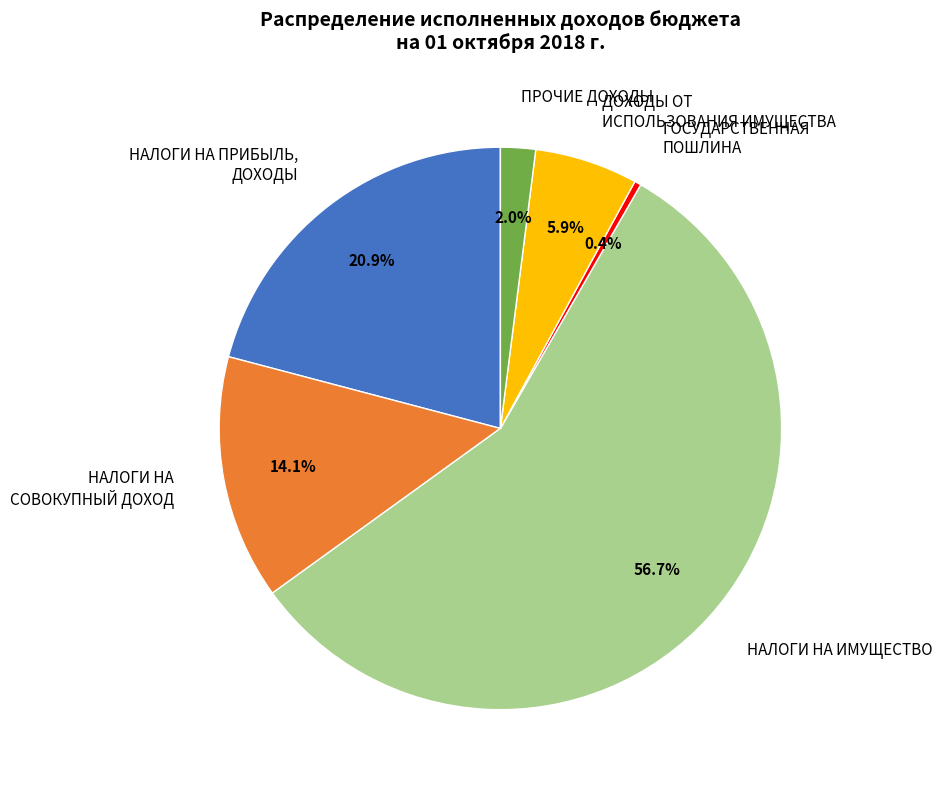

Which slice is the largest?

НАЛОГИ НА ИМУЩЕСТВО